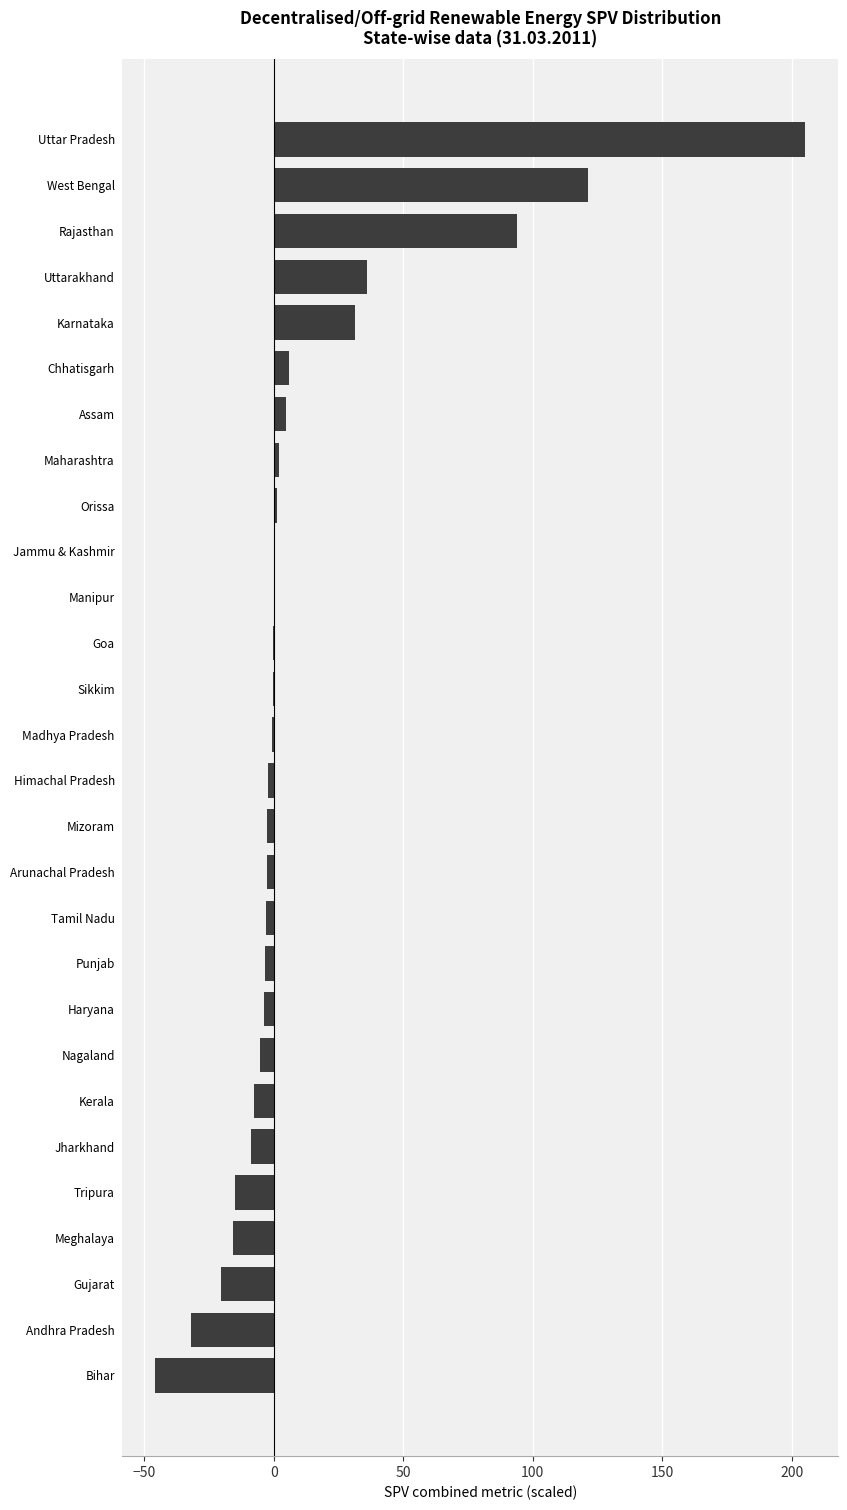

Between Jharkhand and West Bengal, which is larger?

West Bengal